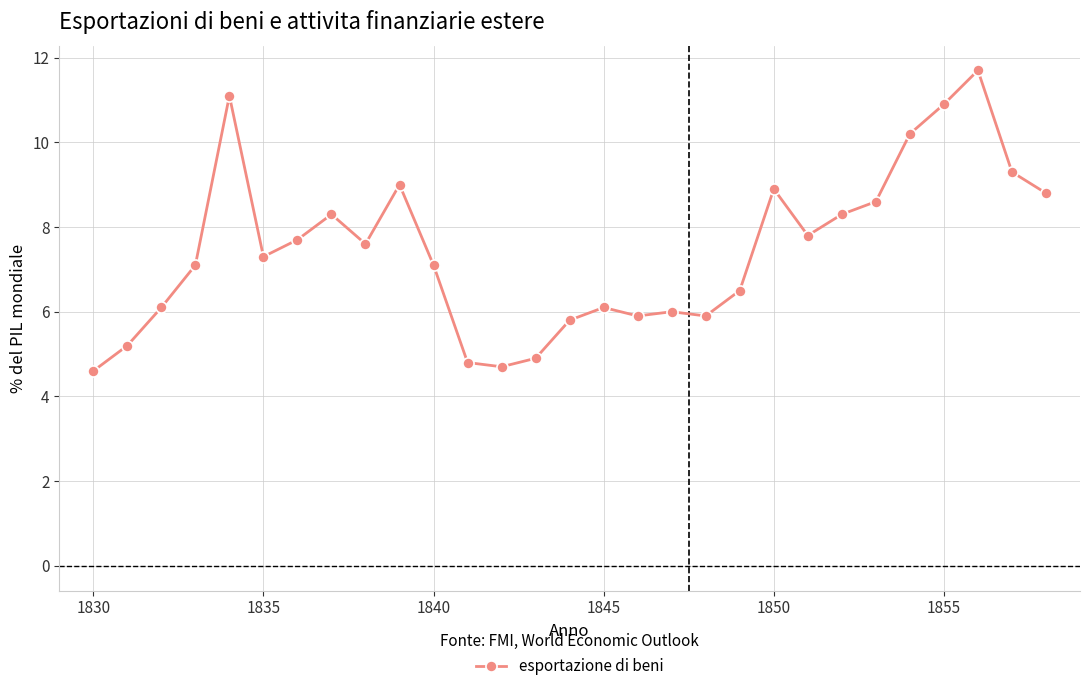

What is the smallest value displayed?

4.6